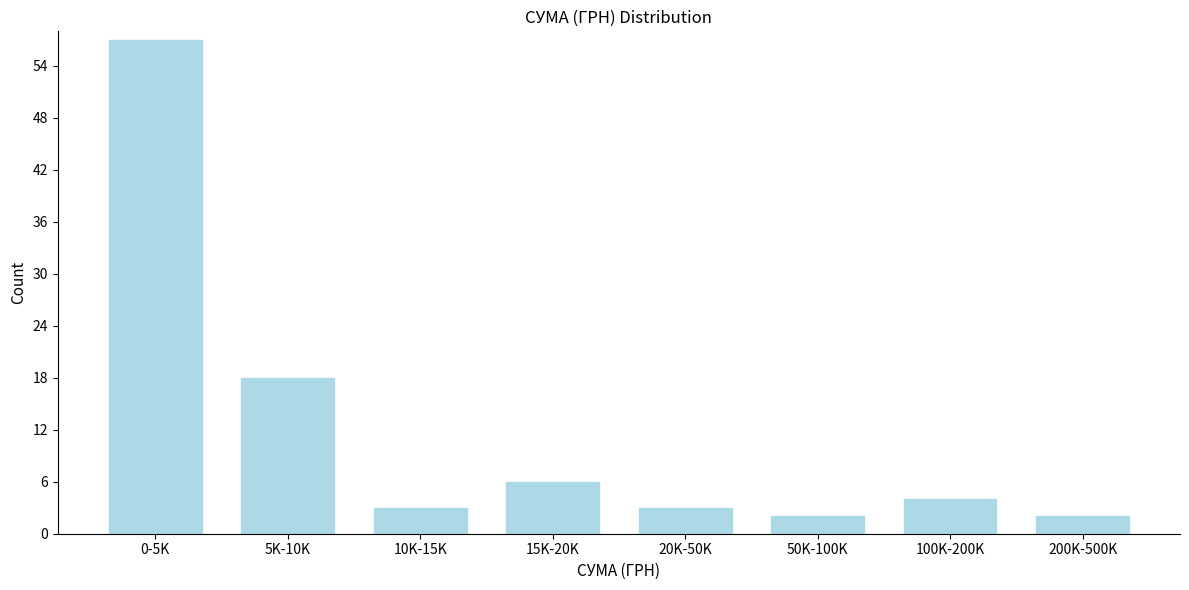

Reading right to left, what are all the values shown in this chart?

2	4	2	3	6	3	18	57